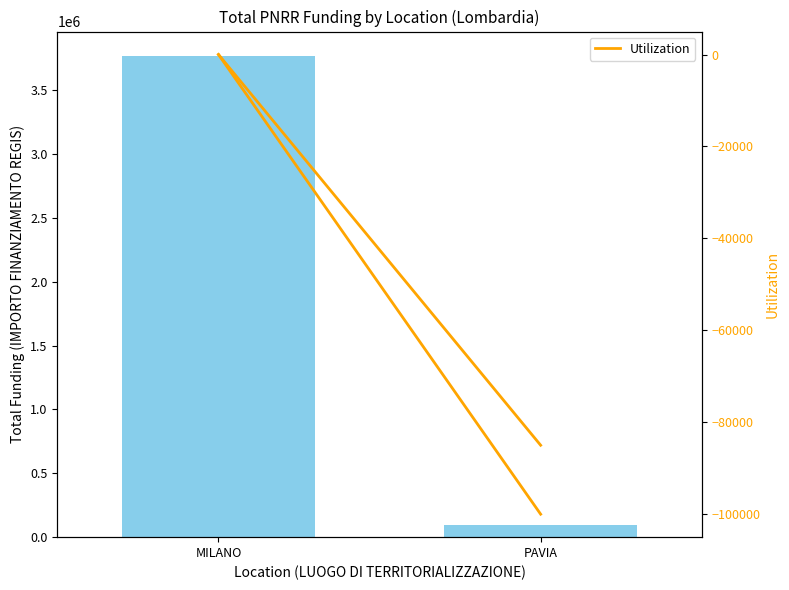

What is the difference between the Total Funding (IMPORTO FINANZIAMENTO REGIS) values at MILANO and PAVIA?

3673063